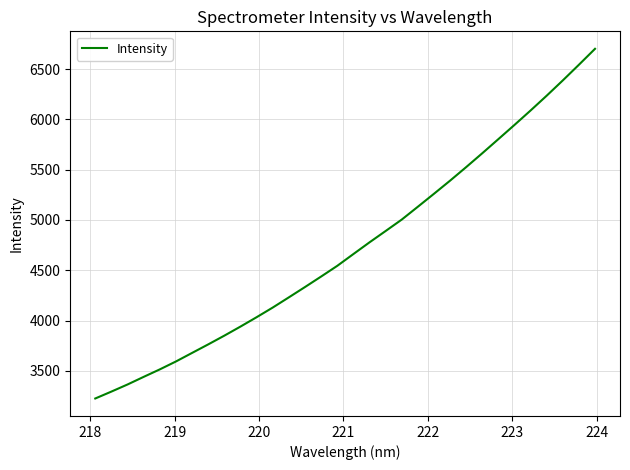

What is the minimum value shown in the chart?

3226.3